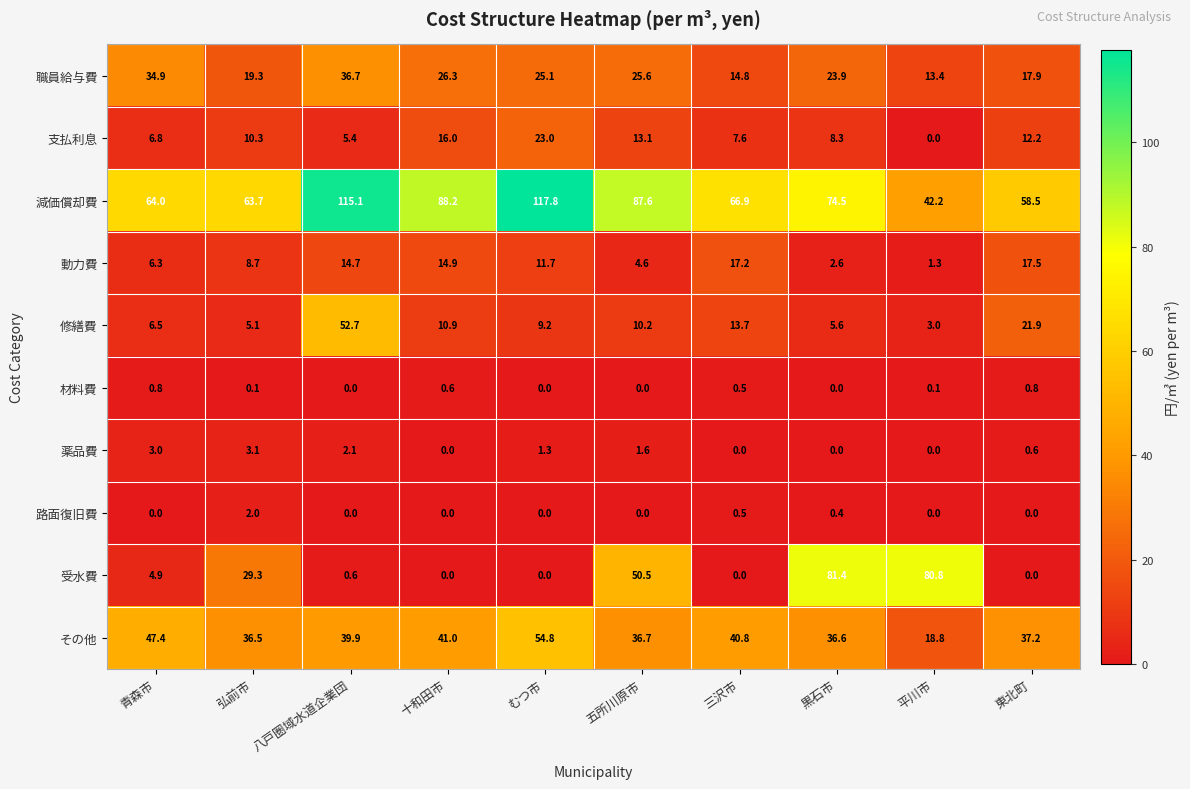

At which category is the sum across all series the highest?

八戸圏域水道企業団